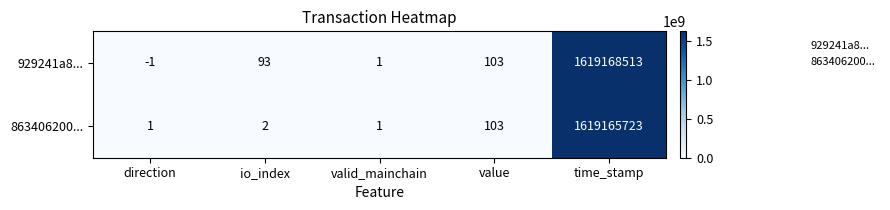

Where is 863406200... nearest to the value 809582862?

value